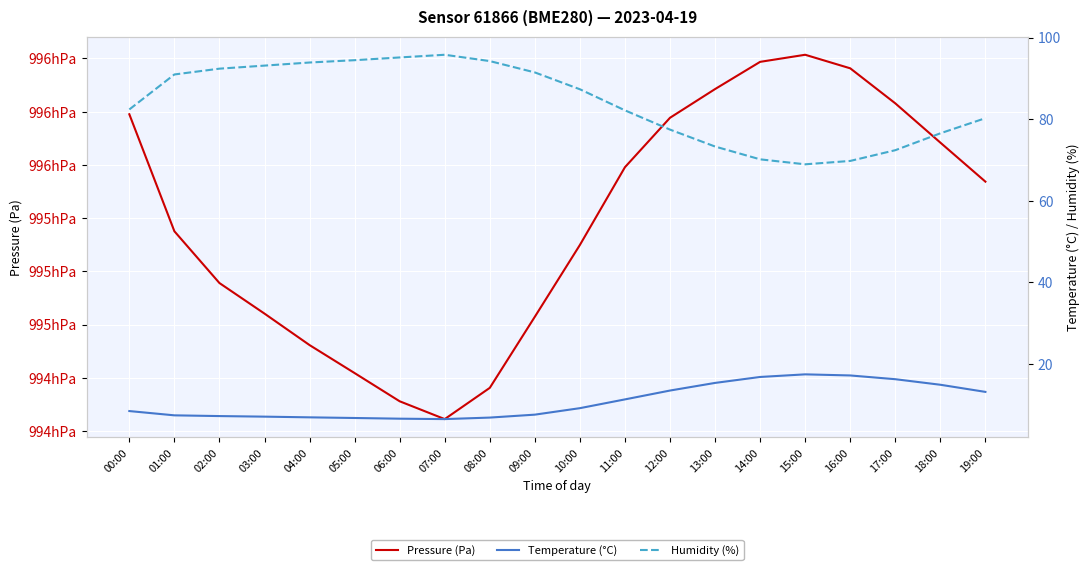

True or false: Humidity (%) and Pressure (Pa) cross at least once.

False